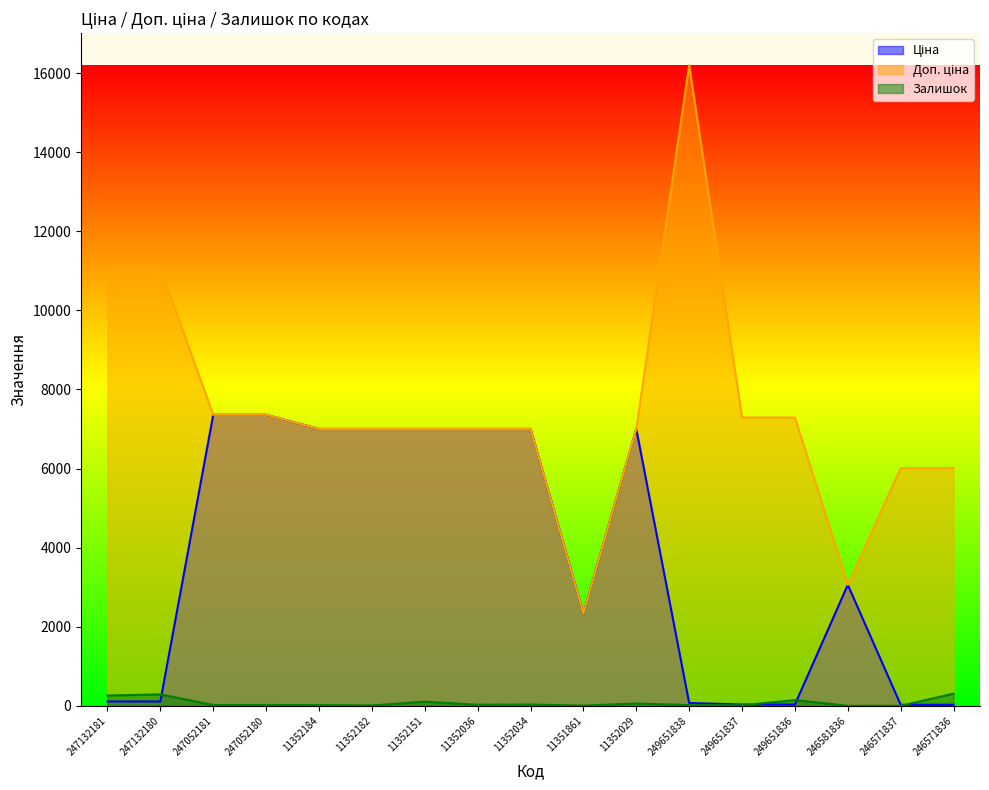

Reading right to left, extract all data points from this chart.

Ціна: 246571836=26.7	246571837=26.7	246581836=3059.7	249651836=32.4	249651837=32.4	249651838=72.0	11352029=7002.7	11351861=2340.3	11352034=7002.7	11352036=7002.7	11352151=7002.7	11352182=7002.7	11352184=7002.7	247052180=7360.2	247052181=7360.2	247132180=110.5	247132181=110.5
Доп. ціна: 246571836=6010.0	246571837=6010.0	246581836=3060.0	249651836=7290.0	249651837=7290.0	249651838=16200.0	11352029=7002.7	11351861=2340.0	11352034=7002.7	11352036=7002.7	11352151=7002.7	11352182=7002.7	11352184=7002.7	247052180=7360.2	247052181=7360.2	247132180=11055.0	247132181=11055.0
Залишок: 246571836=308.0	246571837=1.0	246581836=0.0	249651836=145.0	249651837=13.0	249651838=19.0	11352029=58.0	11351861=6.0	11352034=32.0	11352036=27.0	11352151=105.0	11352182=10.0	11352184=18.0	247052180=21.0	247052181=20.0	247132180=290.0	247132181=260.0